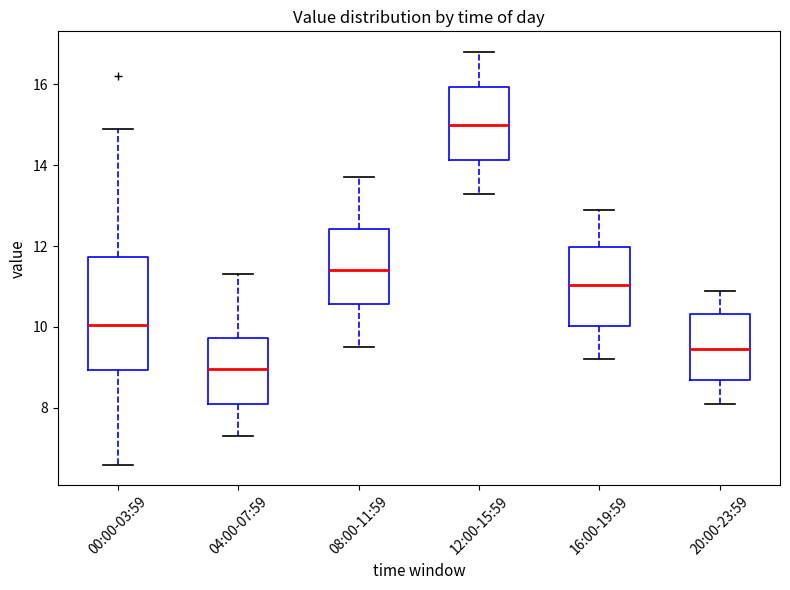

Comparing the boxes themselves (not the whiskers), which one is the tallest?

00:00-03:59